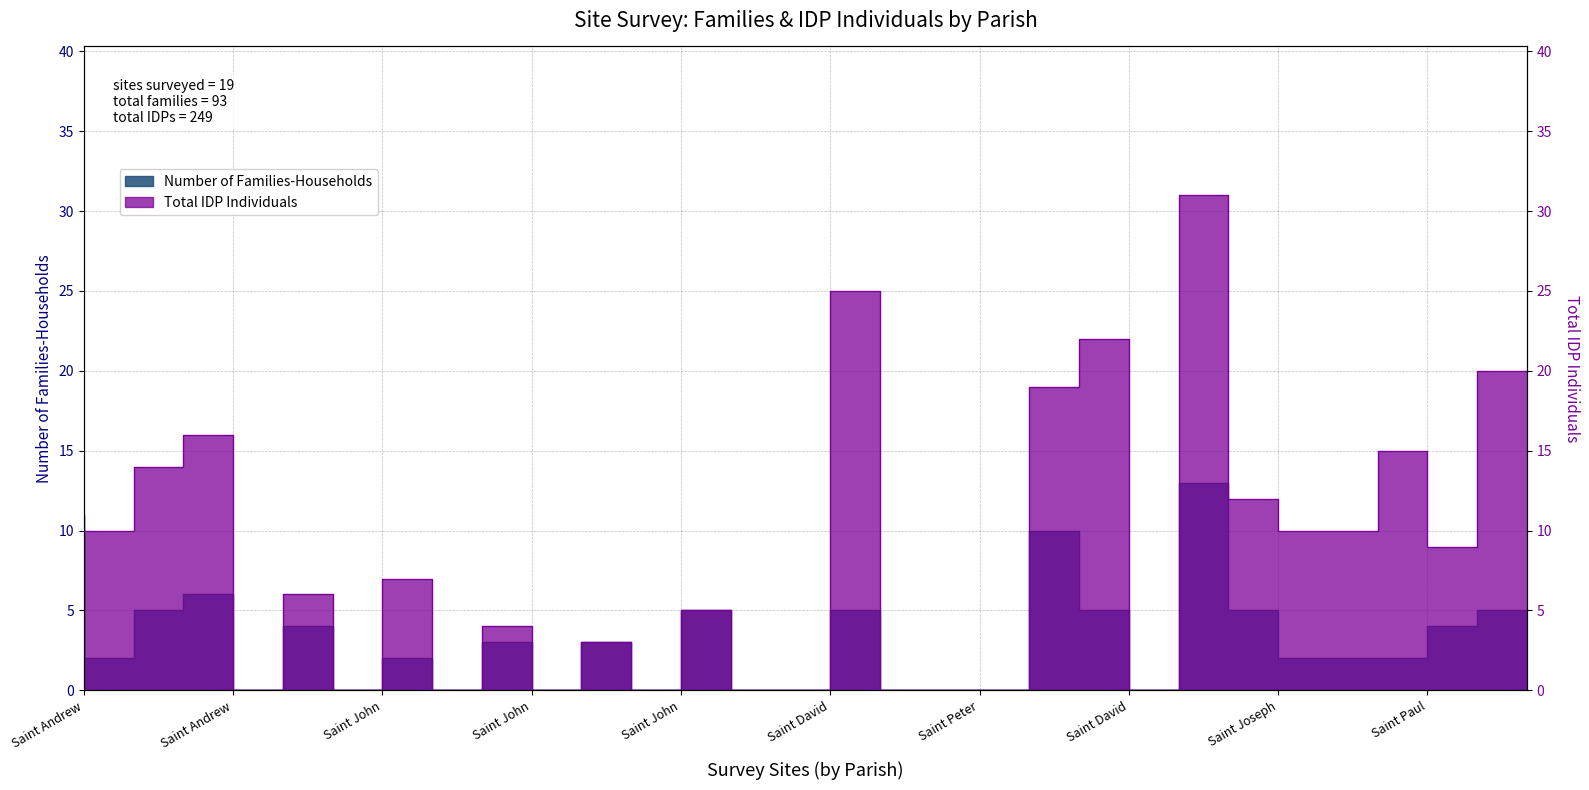

What is the value of the Total IDP Individuals point at the 12th from the left?

11